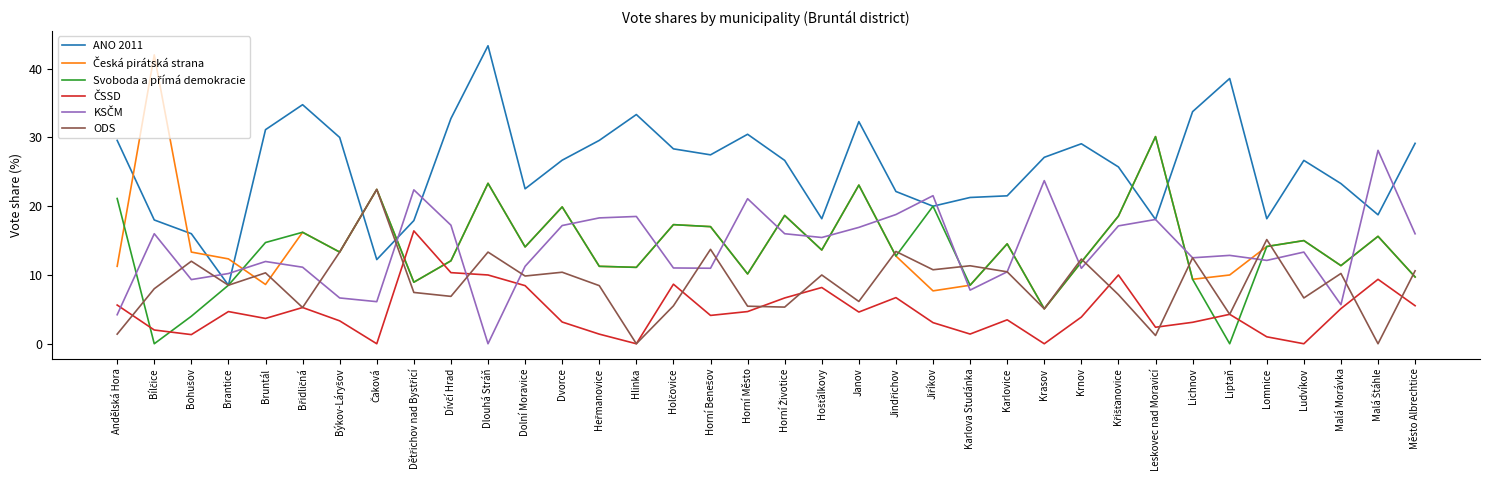

What position from the left is Karlovice?

25